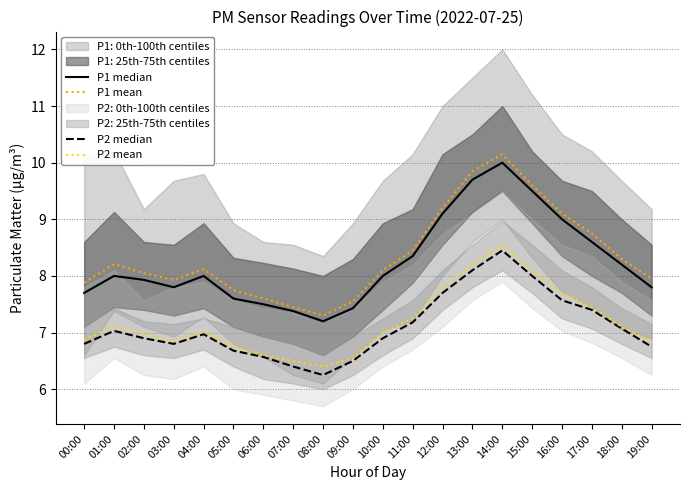

What is the label of the 5th point from the right?

15:00